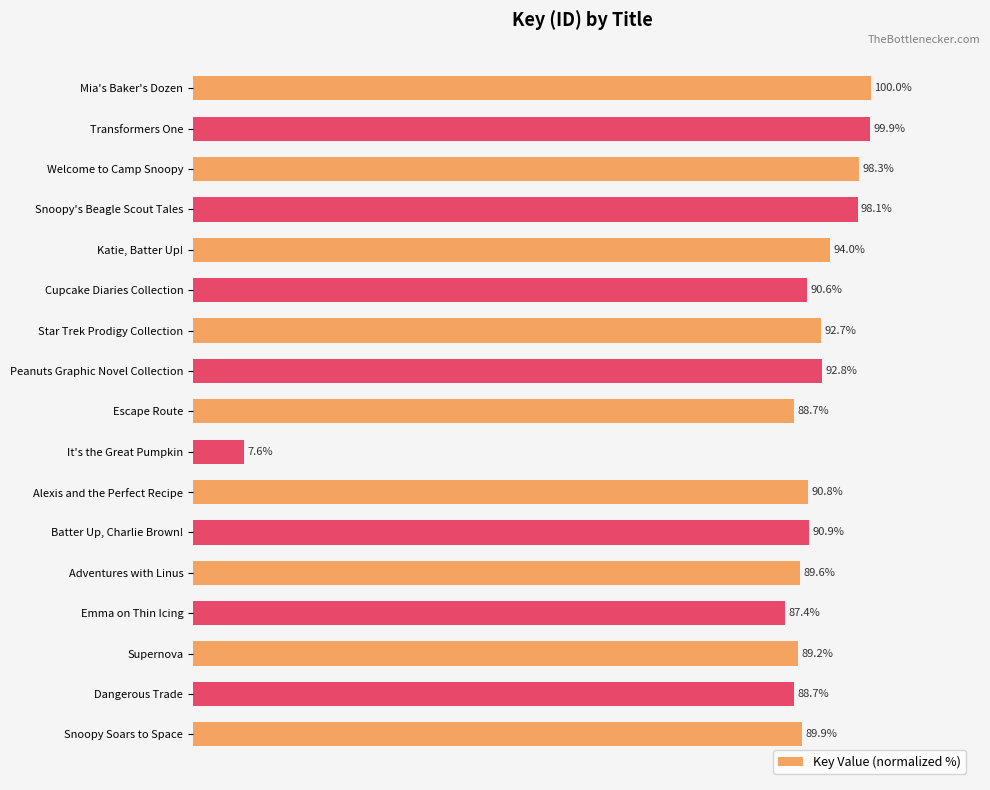

Which category has the lowest value across all series?

It's the Great Pumpkin